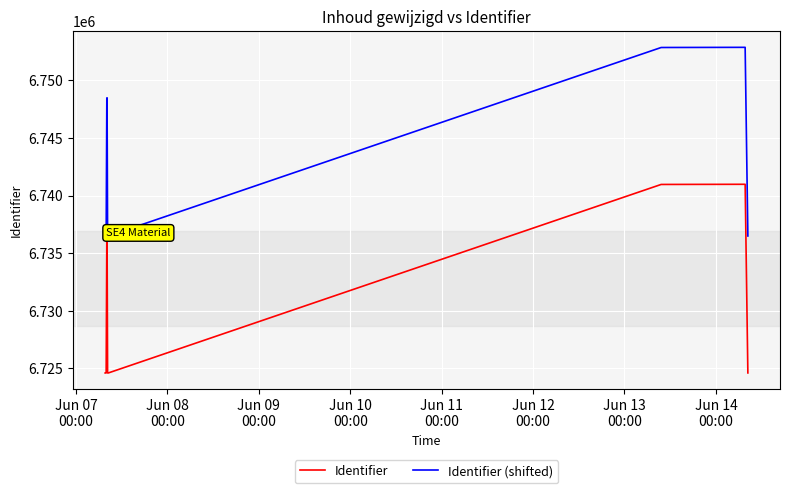

What is the difference between the maximum and minimum values in the Identifier (shifted) series?

16371